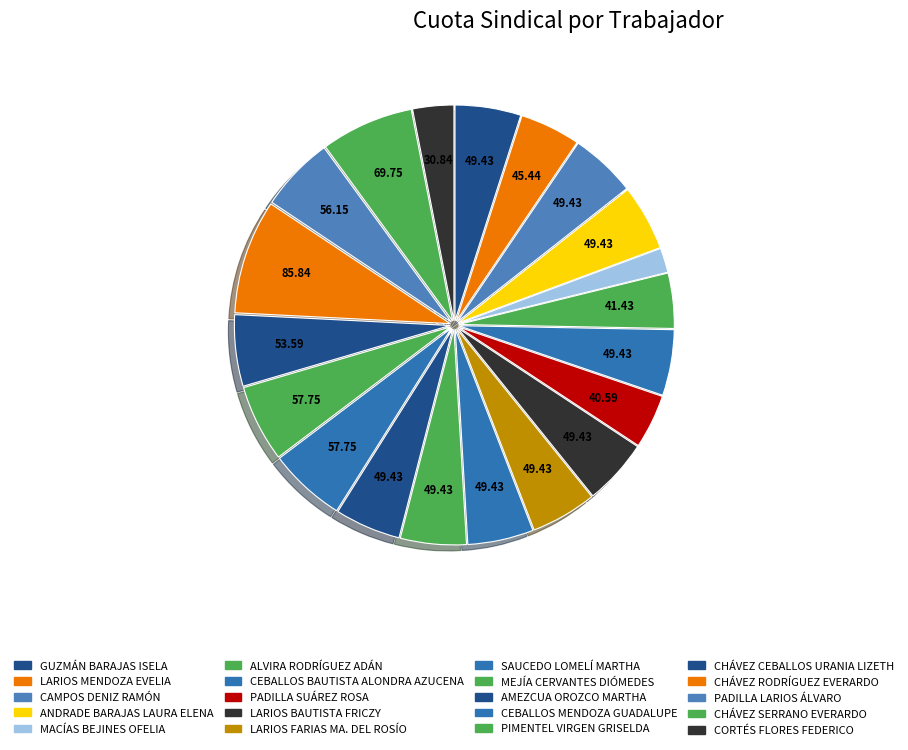

What is the smallest slice in the pie chart?

MACÍAS BEJINES OFELIA